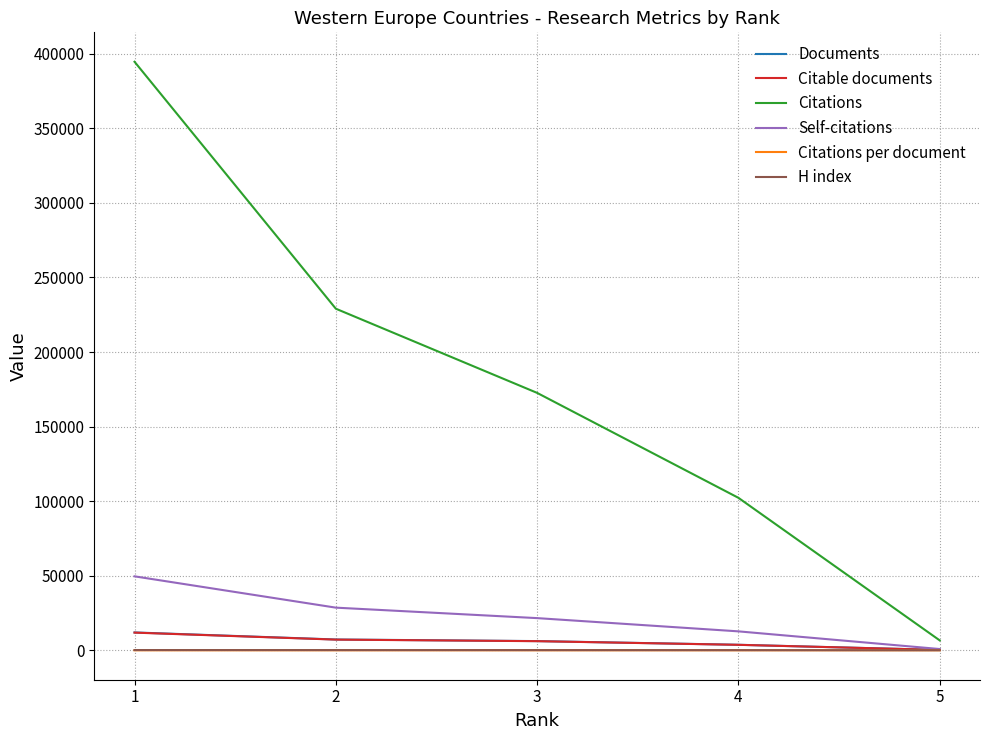

True or false: Documents and Citations cross at least once.

False